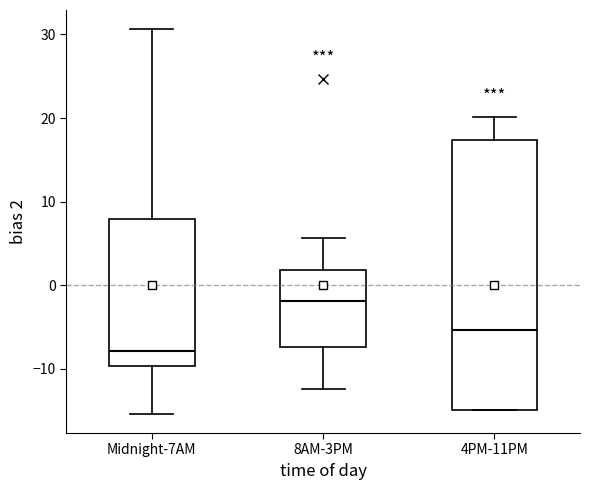

Reading left to right, read every box against the y-axis: the position of its median line, the range the box covers, and the ends of its whiskers. The values are not printed on the chart, so give them approximately, as read against the axis.

Midnight-7AM: median -8, box -10 to 8, whiskers -15 to 31
8AM-3PM: median -2, box -7 to 2, whiskers -12 to 6
4PM-11PM: median -5, box -15 to 17, whiskers -15 to 20